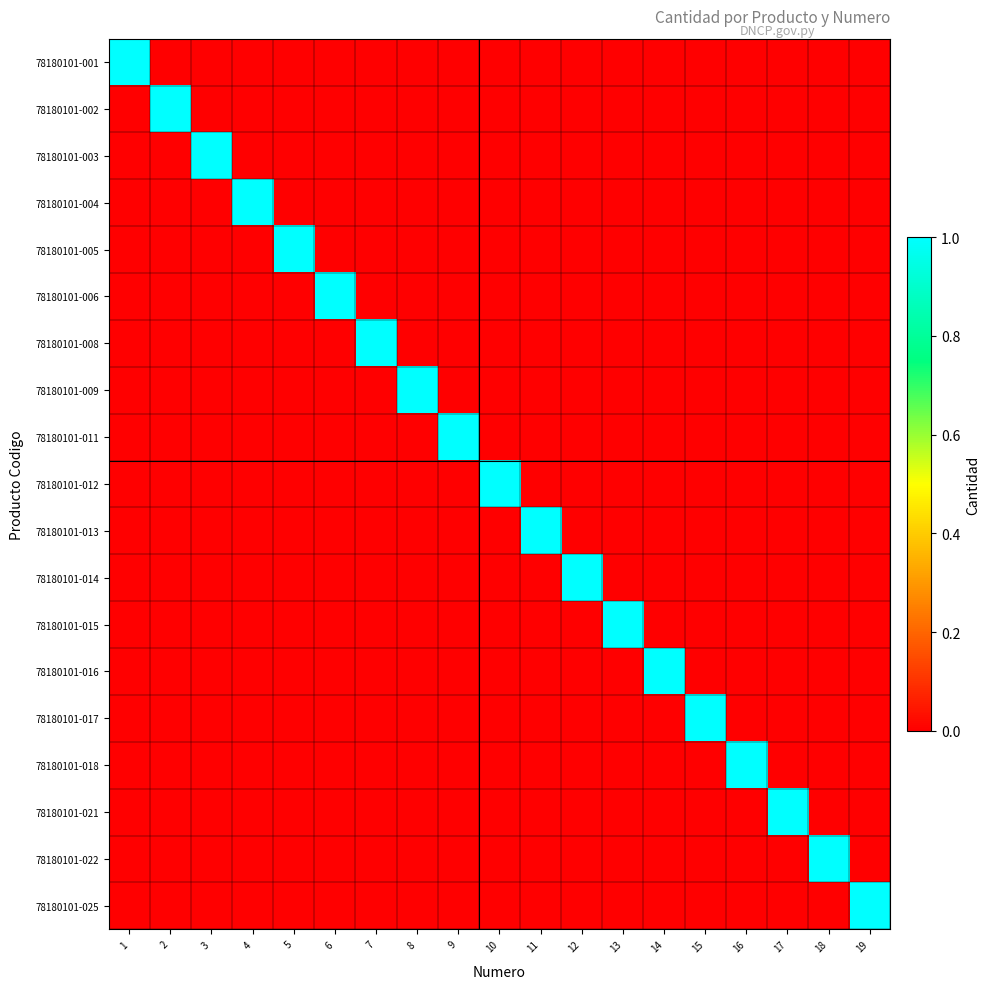

What is the total value across all series at 13?

1